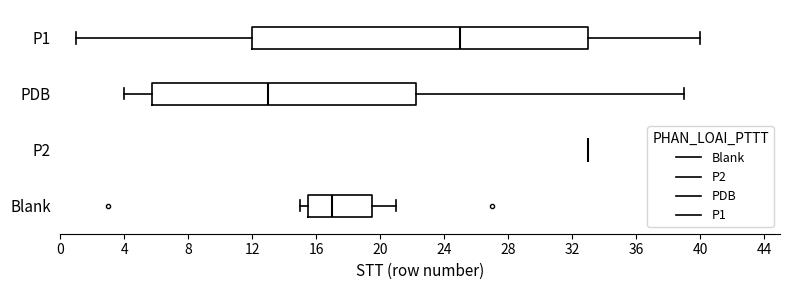

Where does the left whisker of the box for PDB end on the x-axis? The values are not printed on the chart, so give them approximately, as read against the axis.

4.0